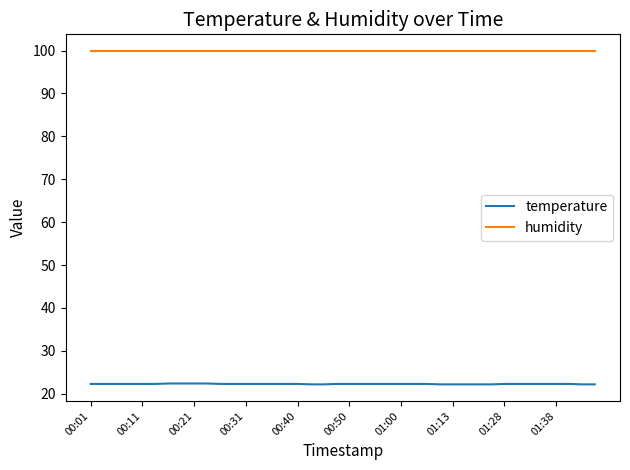

Which series has the largest total across all categories?

humidity